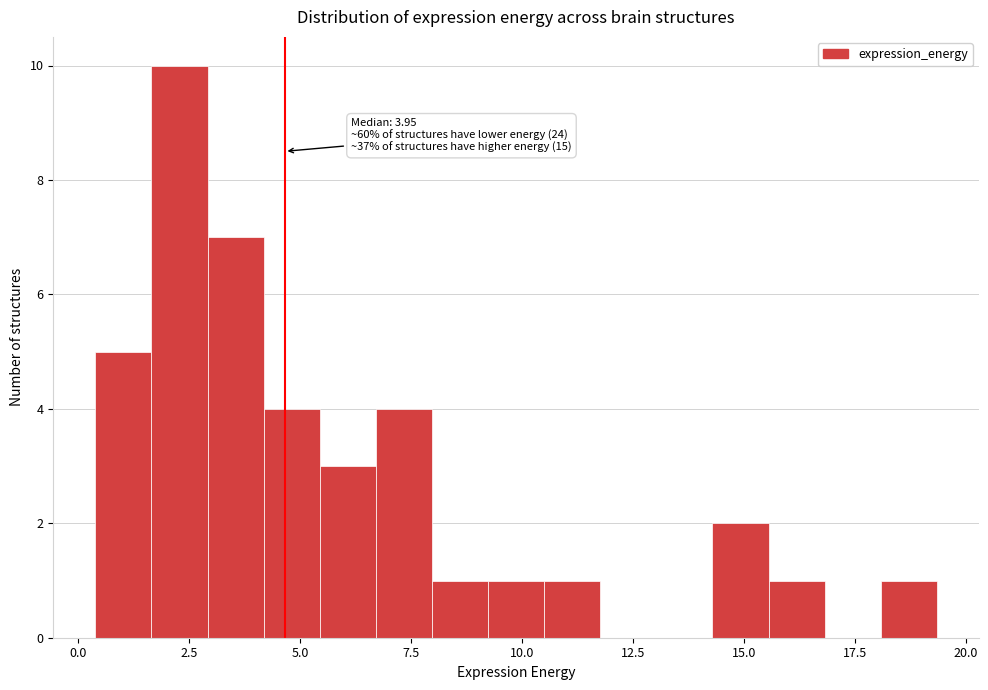

Read against the x-axis, roughly where is the centre of the tallest bar?

2.5